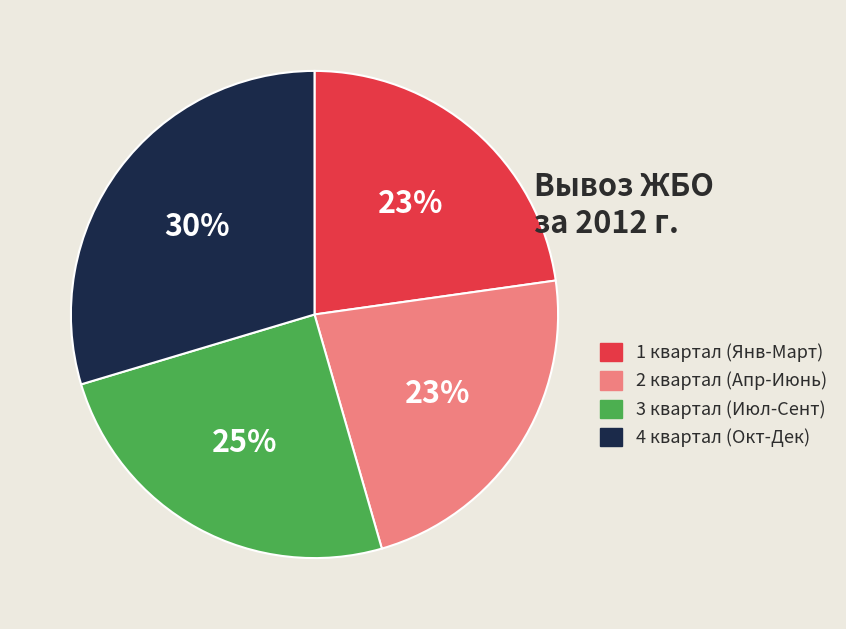

Which has a higher value, 1 квартал (Янв-Март) or 3 квартал (Июл-Сент)?

3 квартал (Июл-Сент)